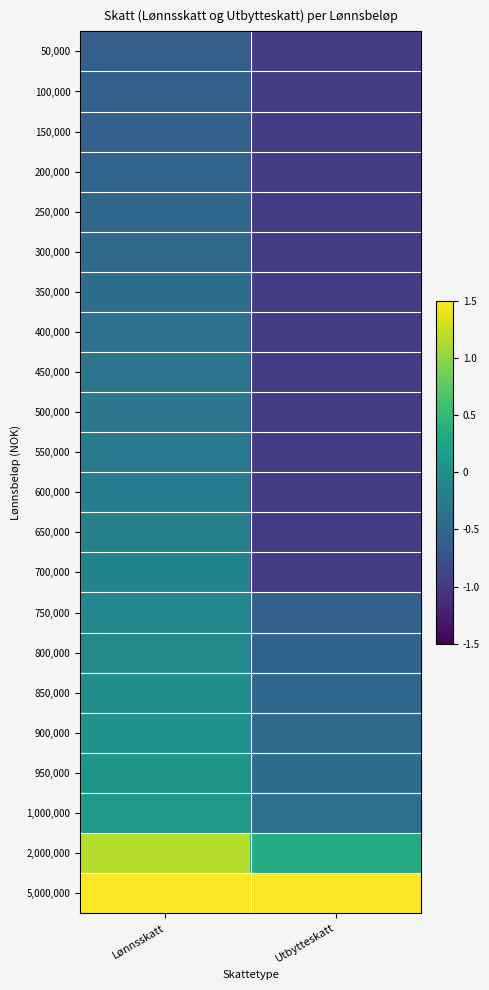

Reading left to right, transcribe all the data shown in this chart.

50,000: Lønnsskatt=-0.6	Utbytteskatt=-1.0
100,000: Lønnsskatt=-0.6	Utbytteskatt=-1.0
150,000: Lønnsskatt=-0.6	Utbytteskatt=-1.0
200,000: Lønnsskatt=-0.5	Utbytteskatt=-1.0
250,000: Lønnsskatt=-0.5	Utbytteskatt=-1.0
300,000: Lønnsskatt=-0.5	Utbytteskatt=-1.0
350,000: Lønnsskatt=-0.4	Utbytteskatt=-1.0
400,000: Lønnsskatt=-0.4	Utbytteskatt=-1.0
450,000: Lønnsskatt=-0.3	Utbytteskatt=-1.0
500,000: Lønnsskatt=-0.3	Utbytteskatt=-1.0
550,000: Lønnsskatt=-0.3	Utbytteskatt=-1.0
600,000: Lønnsskatt=-0.2	Utbytteskatt=-1.0
650,000: Lønnsskatt=-0.2	Utbytteskatt=-1.0
700,000: Lønnsskatt=-0.2	Utbytteskatt=-1.0
750,000: Lønnsskatt=-0.1	Utbytteskatt=-0.6
800,000: Lønnsskatt=-0.1	Utbytteskatt=-0.5
850,000: Lønnsskatt=-0.0	Utbytteskatt=-0.5
900,000: Lønnsskatt=0.0	Utbytteskatt=-0.5
950,000: Lønnsskatt=0.1	Utbytteskatt=-0.4
1,000,000: Lønnsskatt=0.1	Utbytteskatt=-0.4
2,000,000: Lønnsskatt=1.2	Utbytteskatt=0.3
5,000,000: Lønnsskatt=4.3	Utbytteskatt=2.5